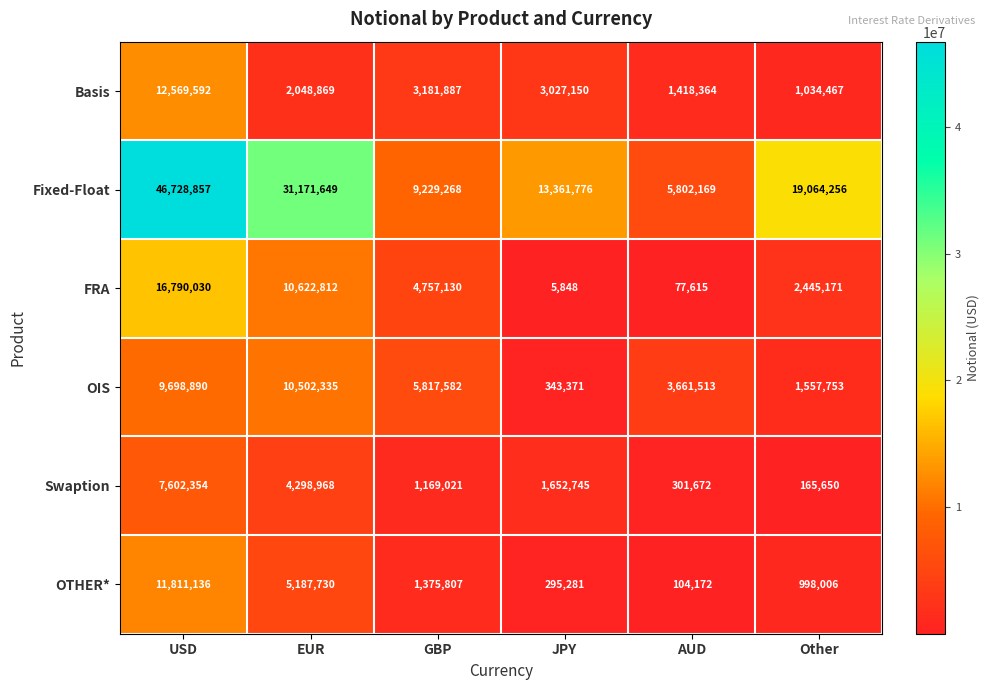

What is the difference between the maximum and minimum values in the OIS series?

10158964